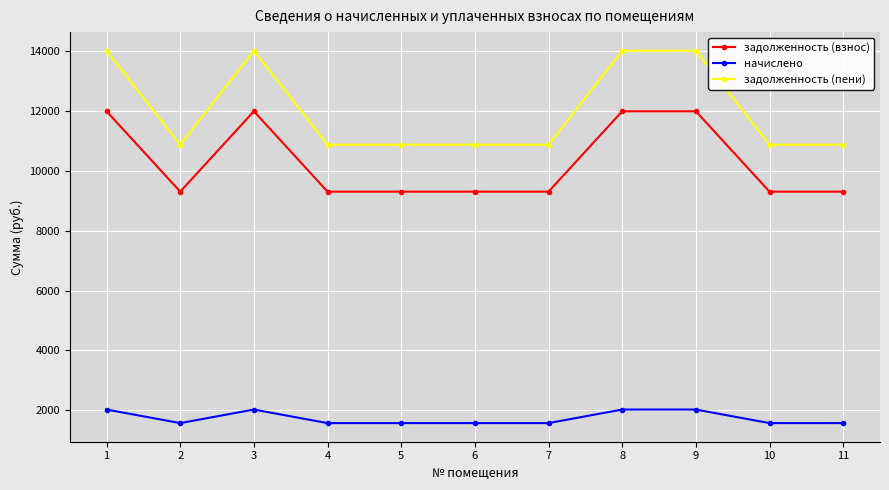

Is this an area chart (filled region under the line)?

No